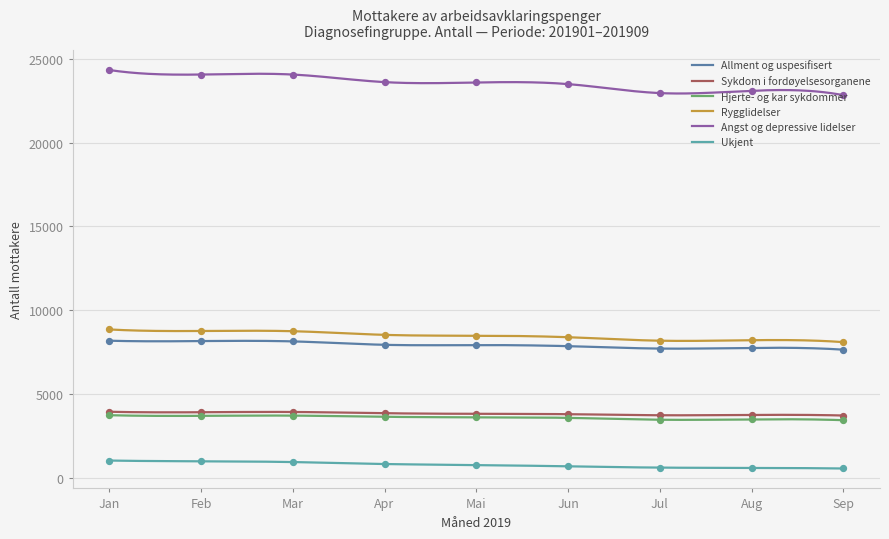

At which category is the sum across all series the highest?

Jan